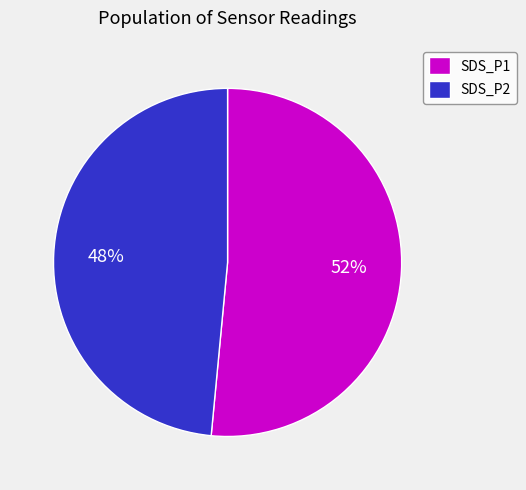

To the nearest percent, what is the average slice percentage?

50%